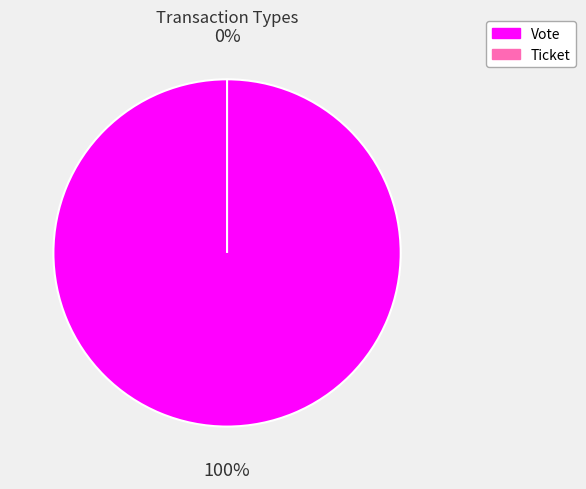

Rank the categories by value from lowest to highest.

Ticket, Vote